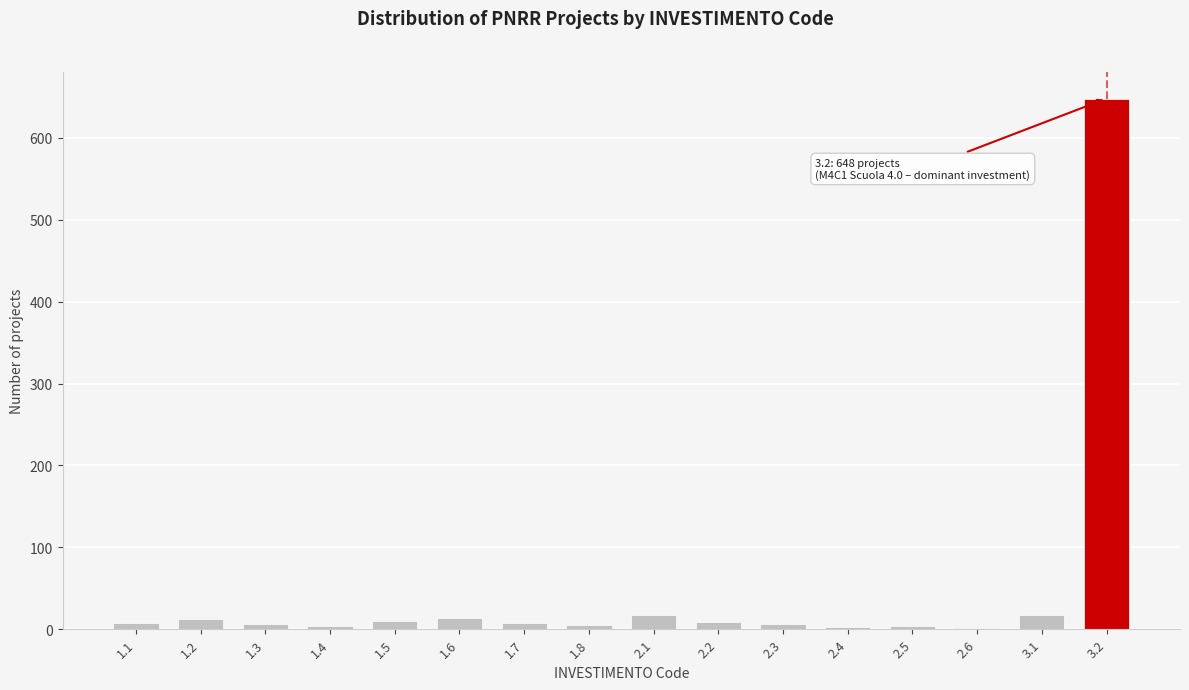

What is the sum of all values?

776